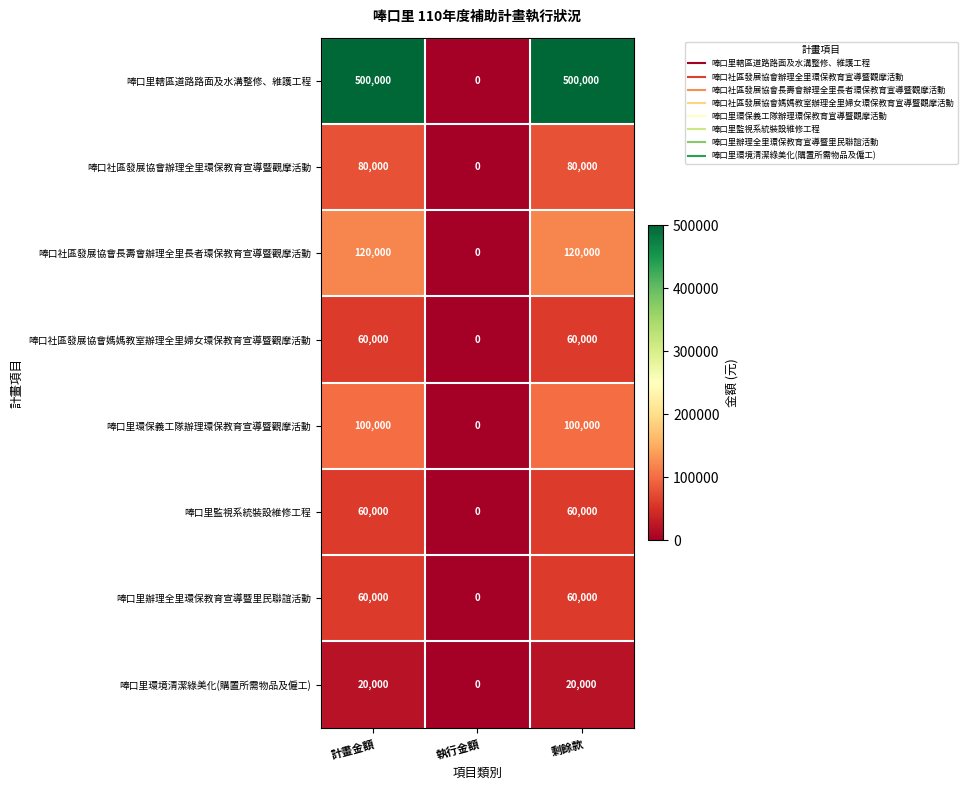

Count the number of data series in this chart.

8